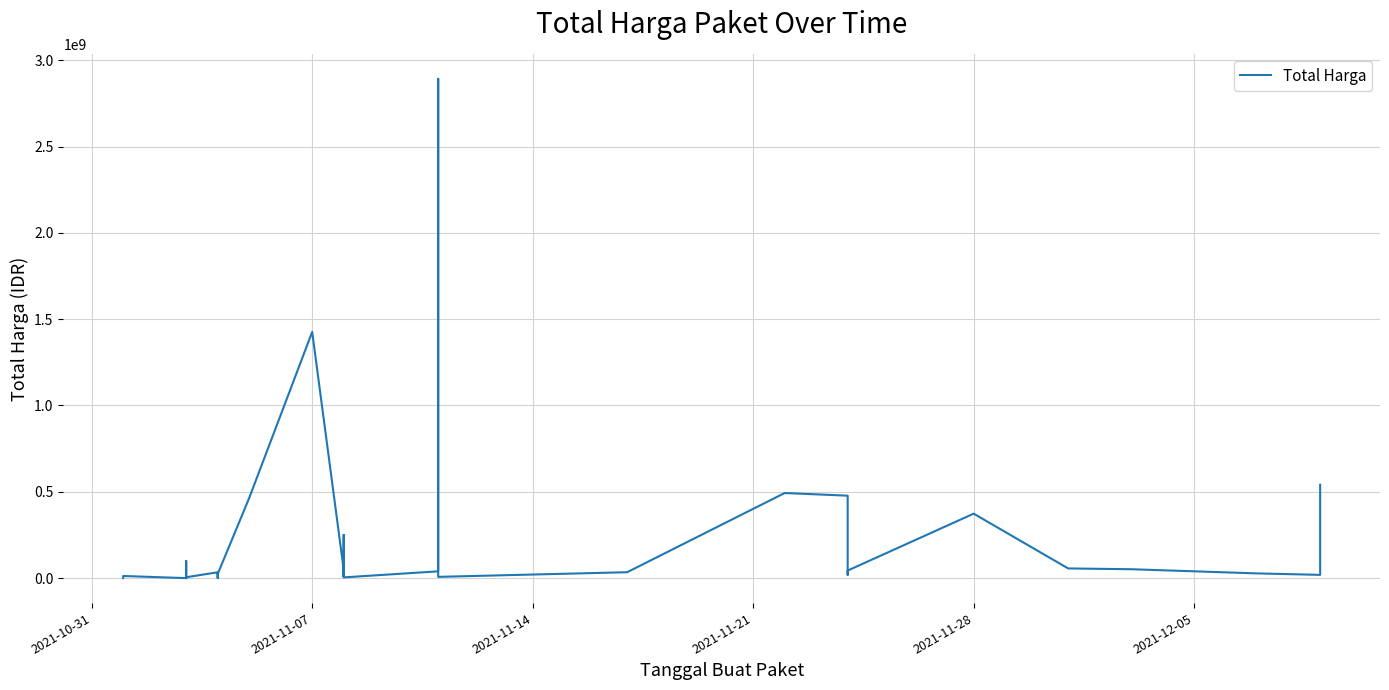

The value at 2021-11-07 is 817841048. True or false?

False